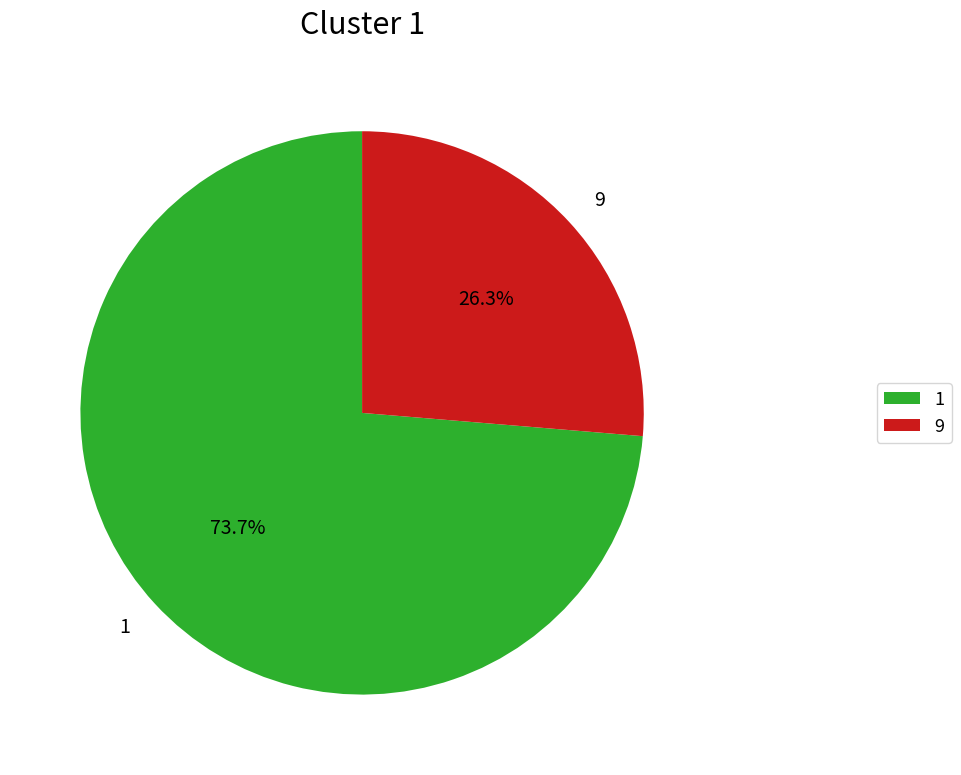

Which slice is the largest?

1